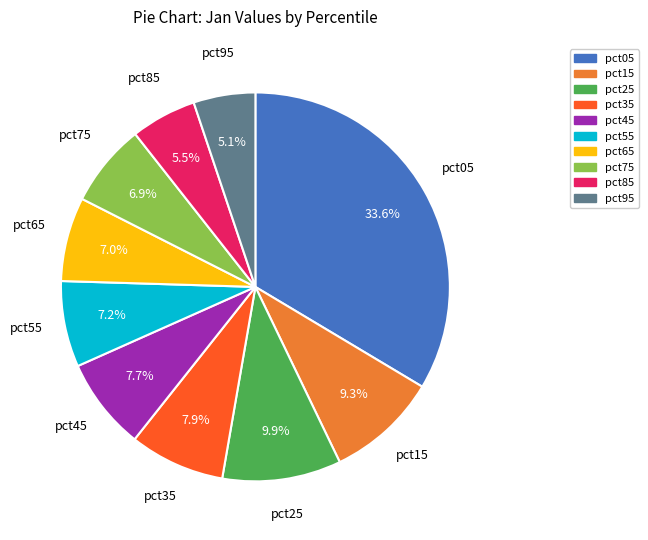

How many segments does this pie chart have?

10